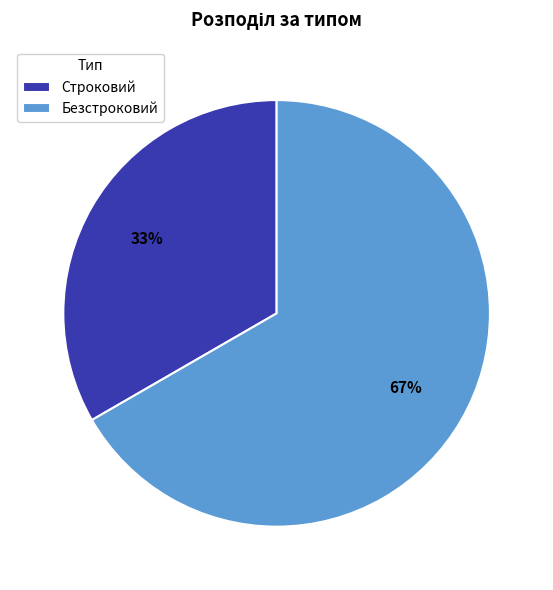

Do Строковий and Безстроковий together represent more than half of the pie?

Yes